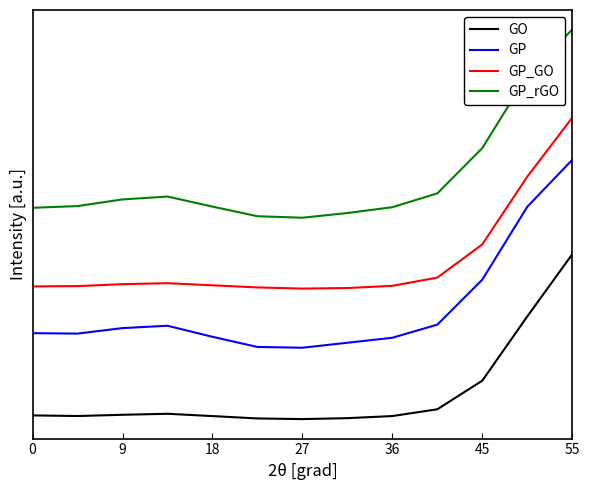

Does the chart have visible grid lines?

No